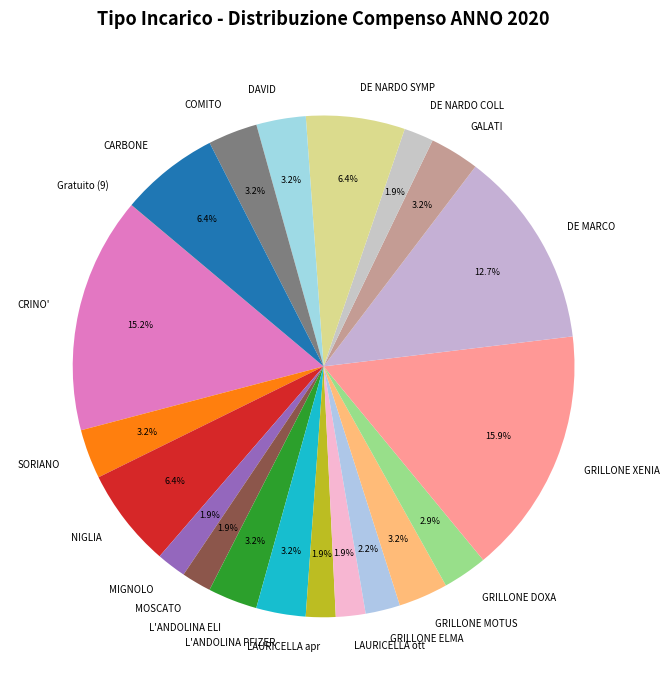

What percentage is NOT represented by SORIANO?

96.8%